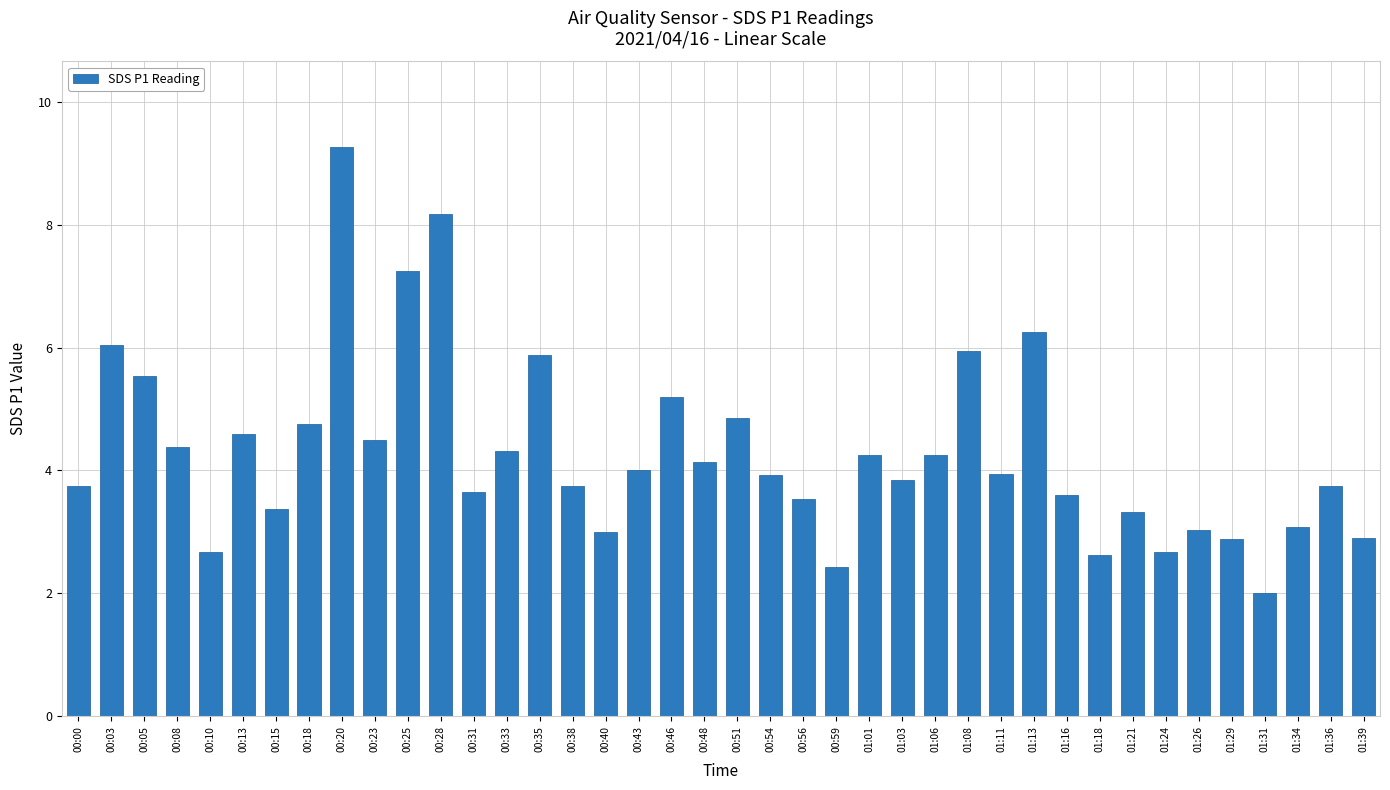

Which has a higher value, 00:54 or 01:29?

00:54